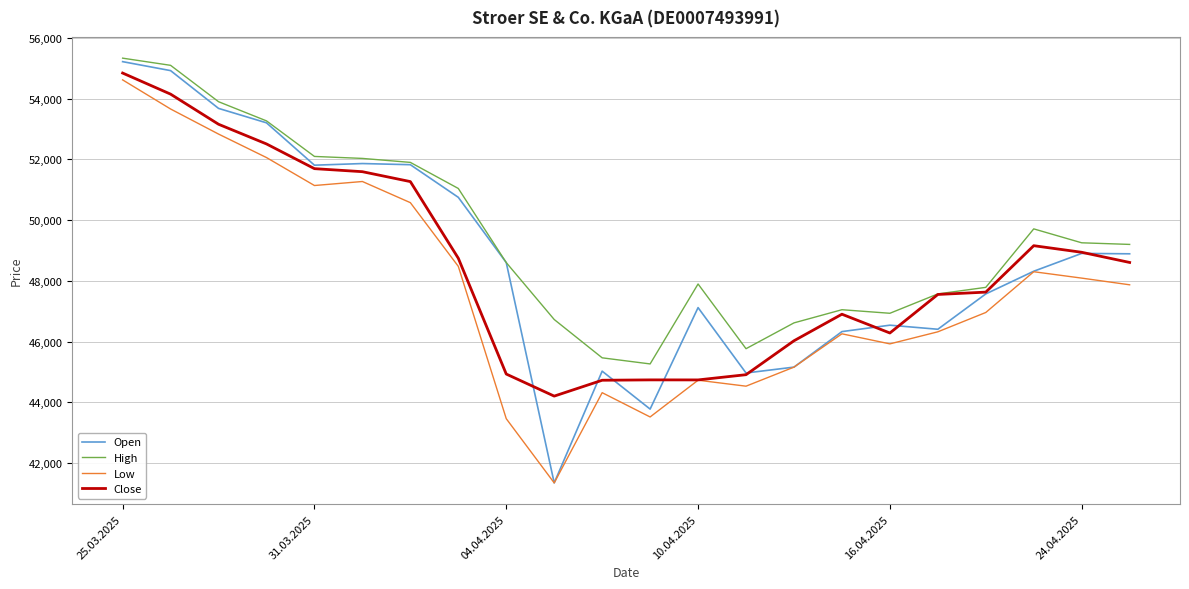

Which series has the widest spread of values?

Open